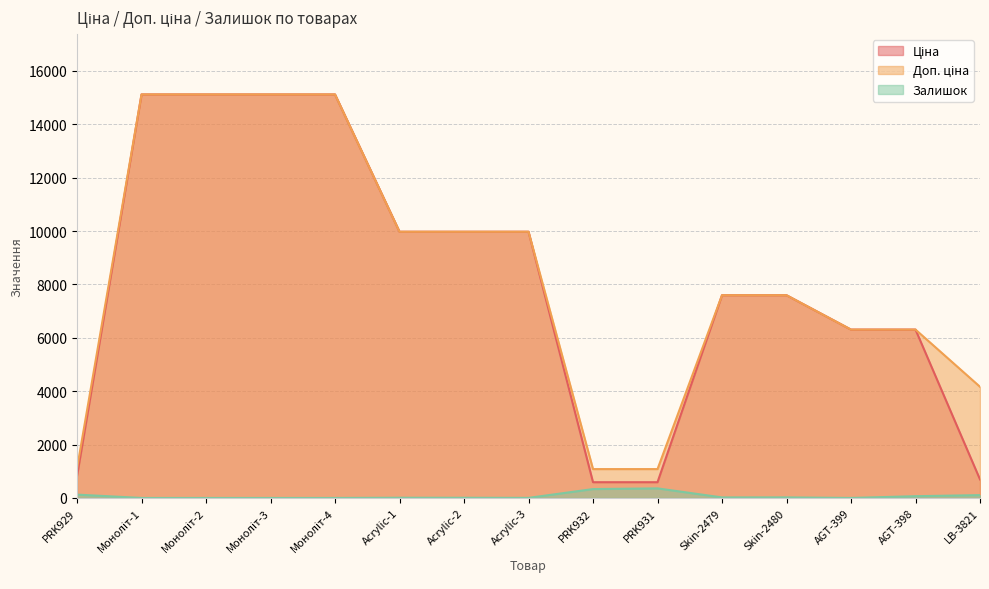

Does the chart display data point markers on the line(s)?

No